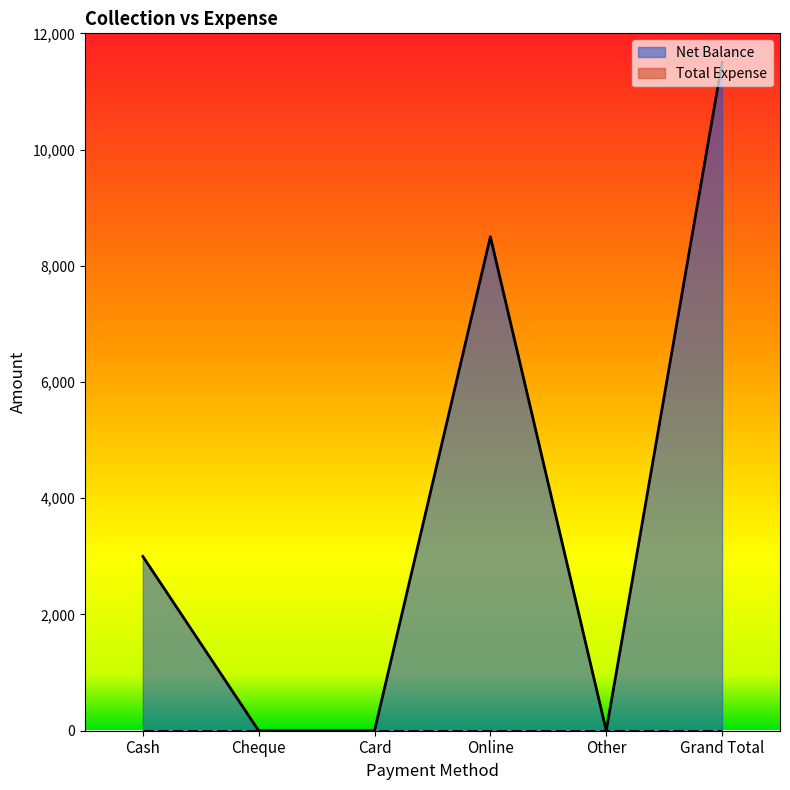

Read the value at Cash.

3000